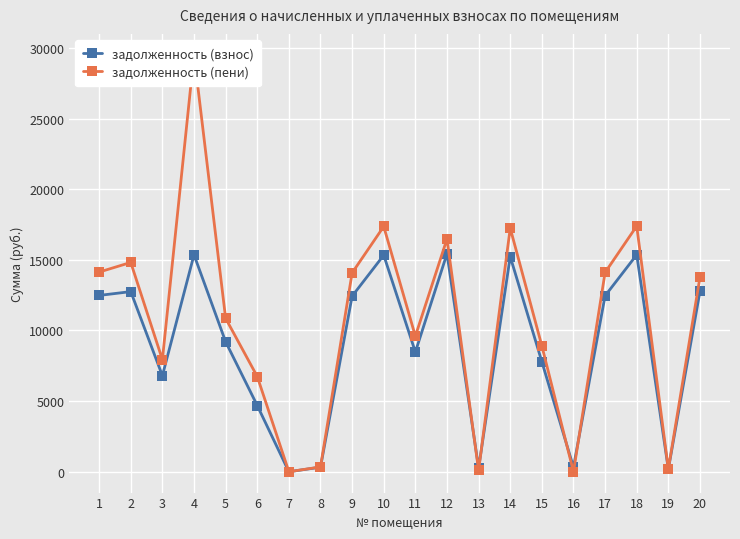

Between 7 and 17, which series saw the biggest shift?

задолженность (пени)